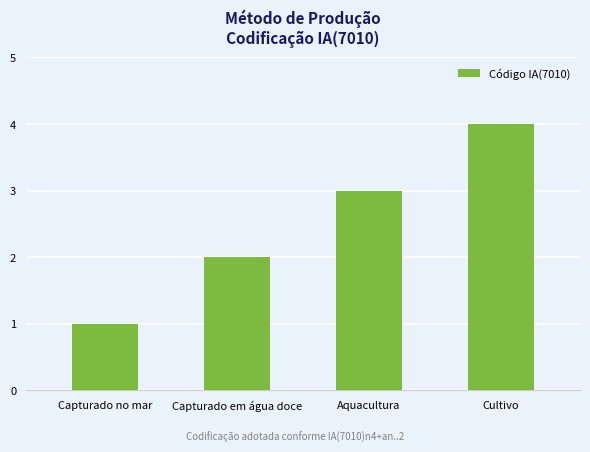

What is the label of the 4th bar from the left?

Cultivo